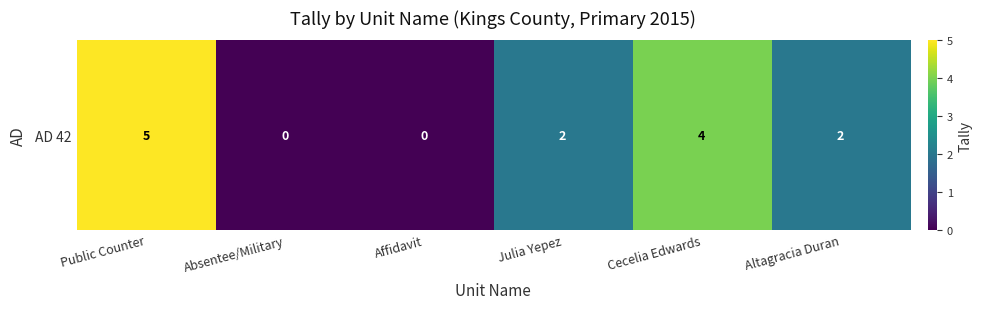

Which label corresponds to the largest value in the chart?

Public Counter